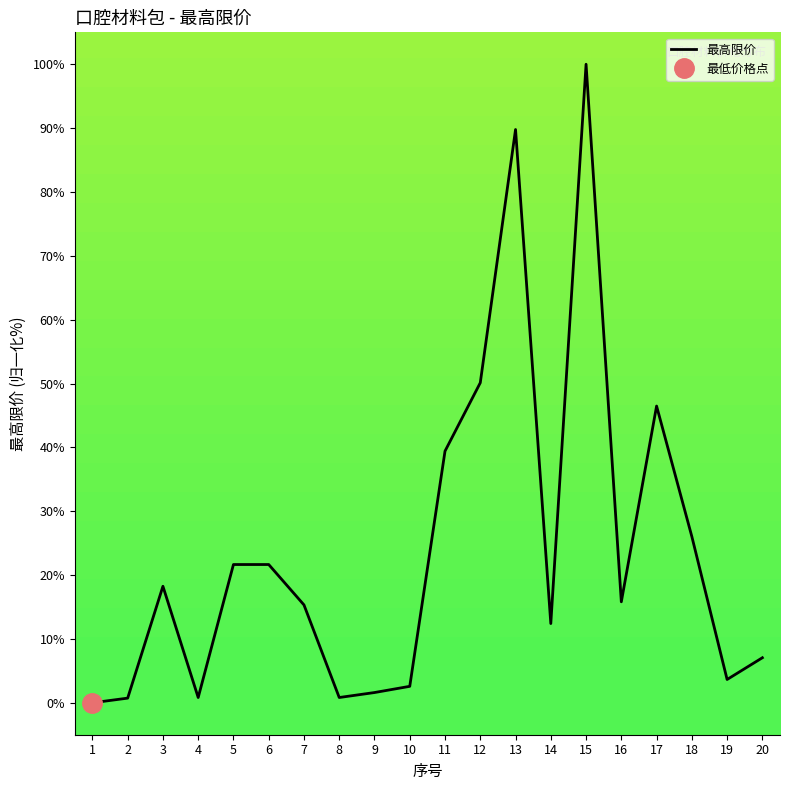

How many values are above zero?

19